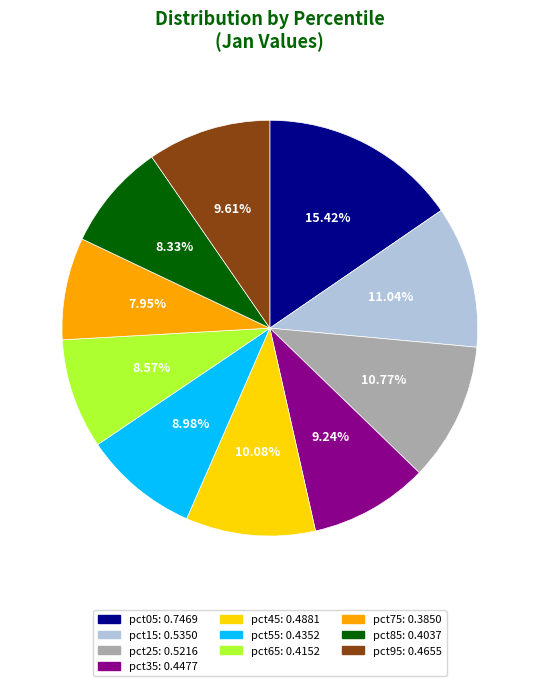

Does any single category account for the majority?

No